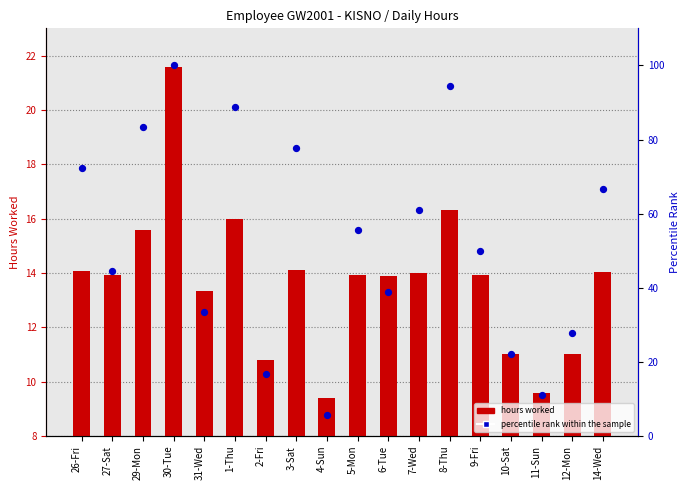

Which series has the largest Y range (max minus min)?

percentile rank within the sample